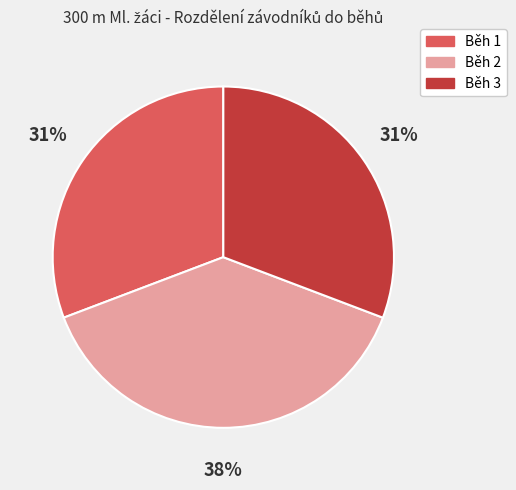

Is there a majority slice in this chart?

No